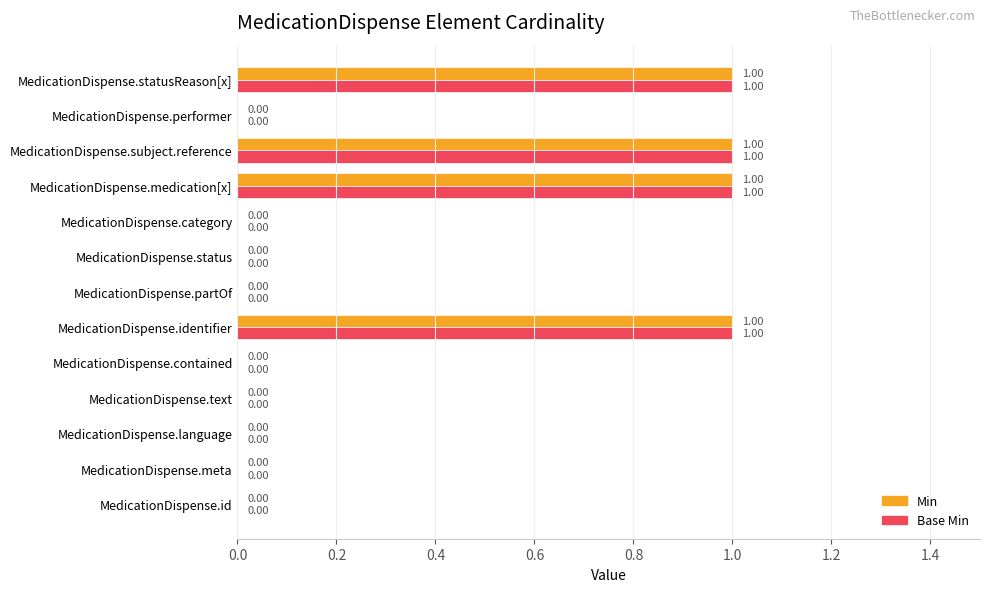

Is the value of Base Min at MedicationDispense.meta greater than the value of Min at MedicationDispense.statusReason[x]?

No